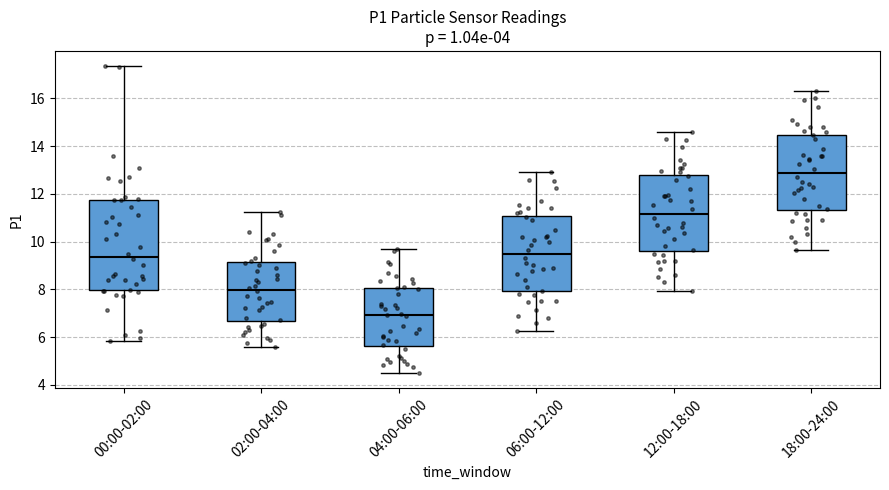

Comparing the boxes themselves (not the whiskers), which one is the tallest?

00:00-02:00